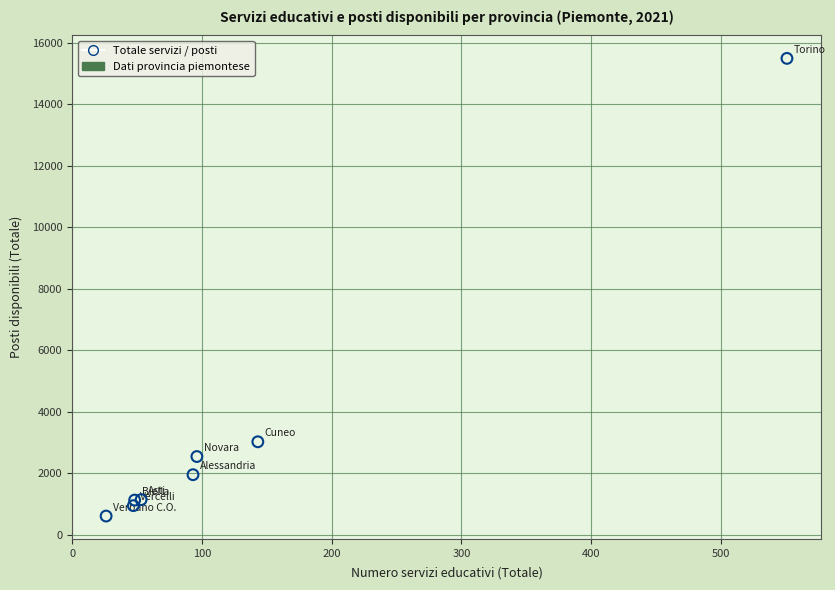

What Y value in the scatter plot is closest to 8050?

3029